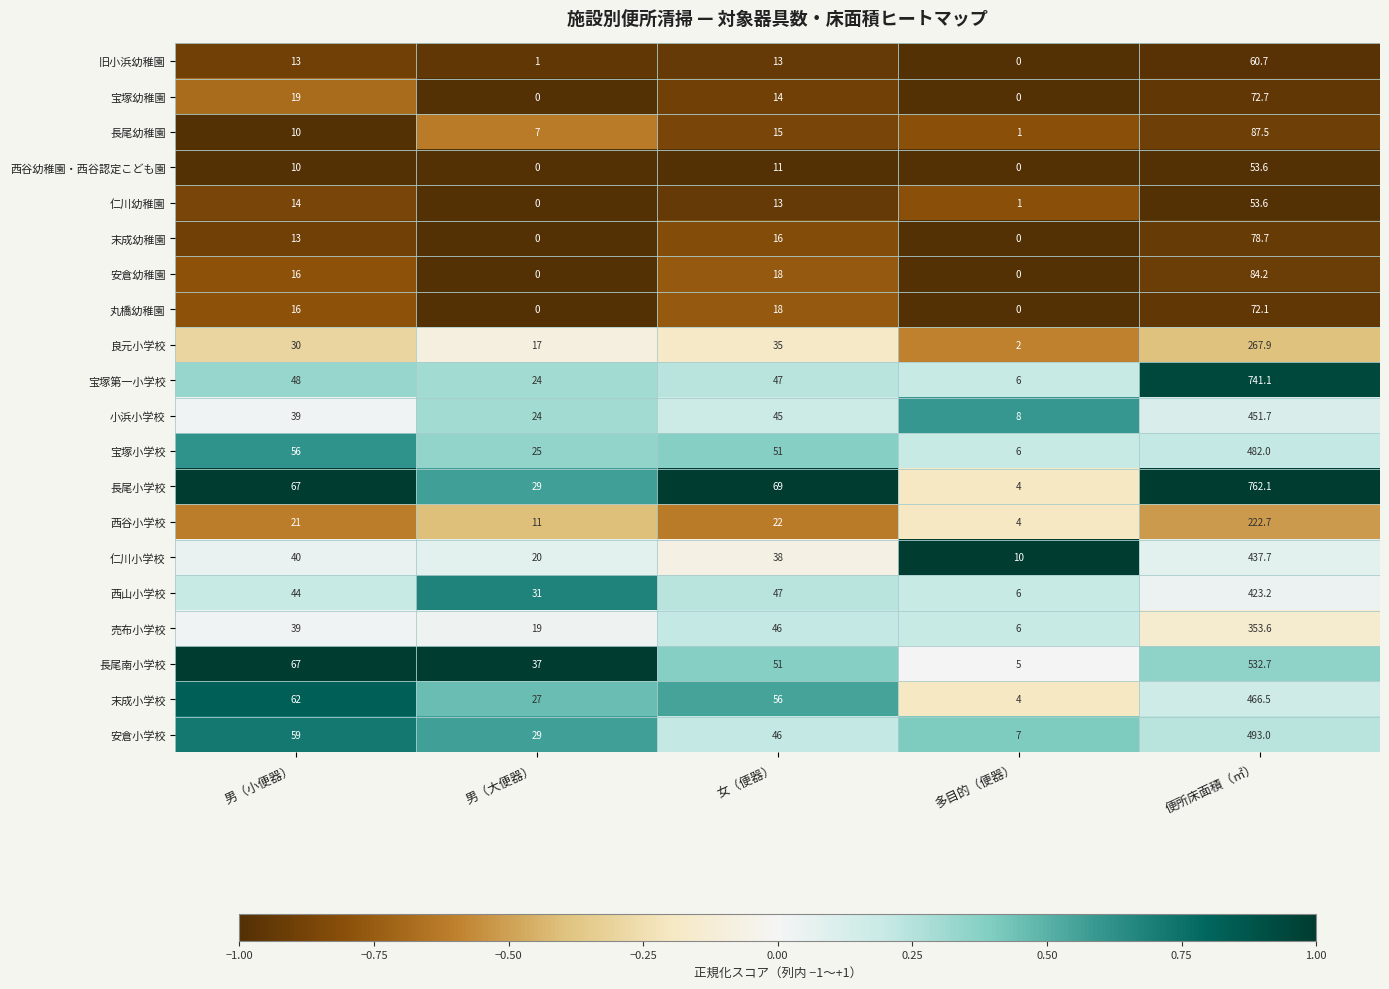

What is the sum of the 仁川幼稚園 values at 女（便器） and 多目的（便器）?

14.0